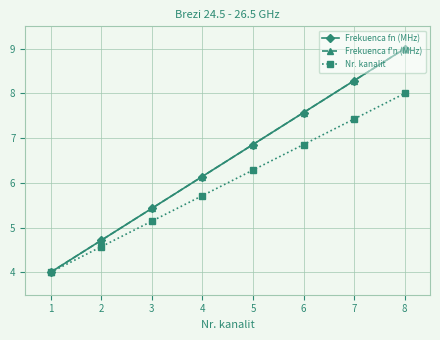

Is this an area chart (filled region under the line)?

No